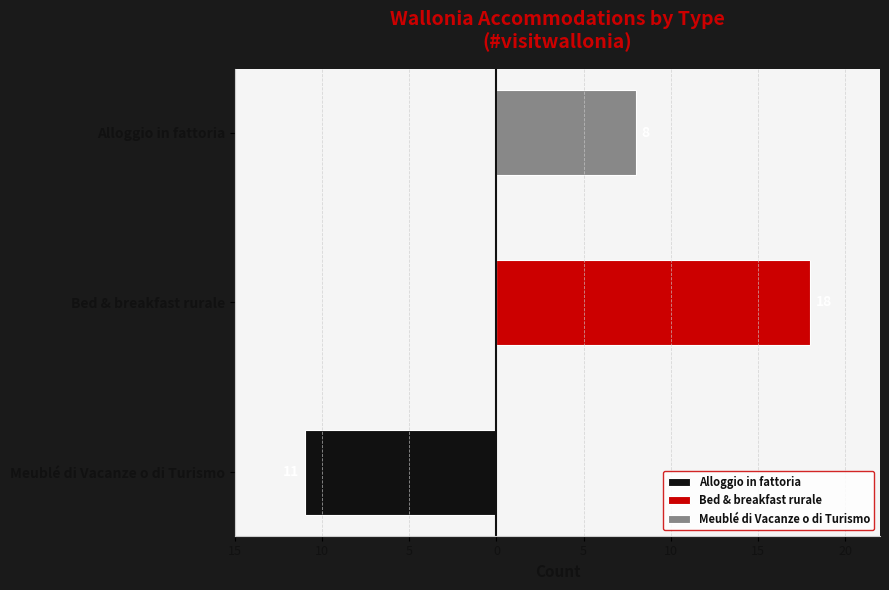

Reading right to left, transcribe all the data shown in this chart.

Alloggio in fattoria: 0	0	-11
Bed & breakfast rurale: 0	18	0
Meublé di Vacanze o di Turismo: 8	0	0